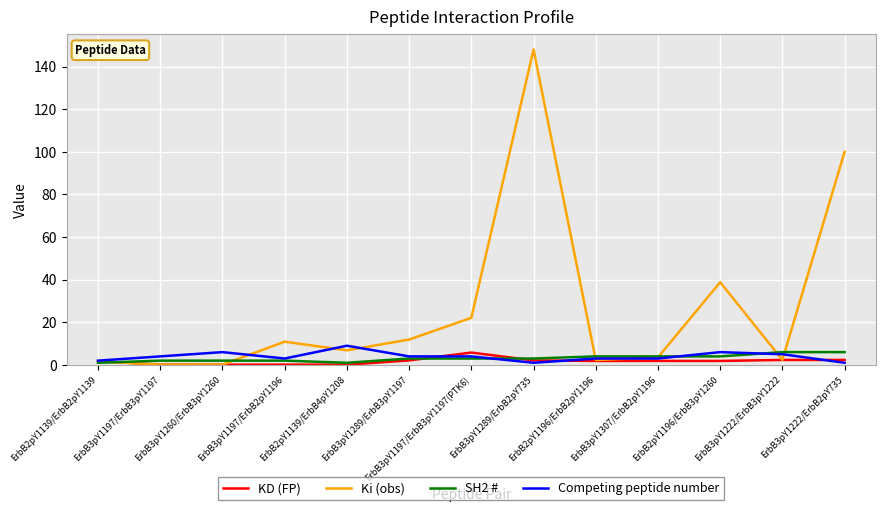

Does the chart display data point markers on the line(s)?

No